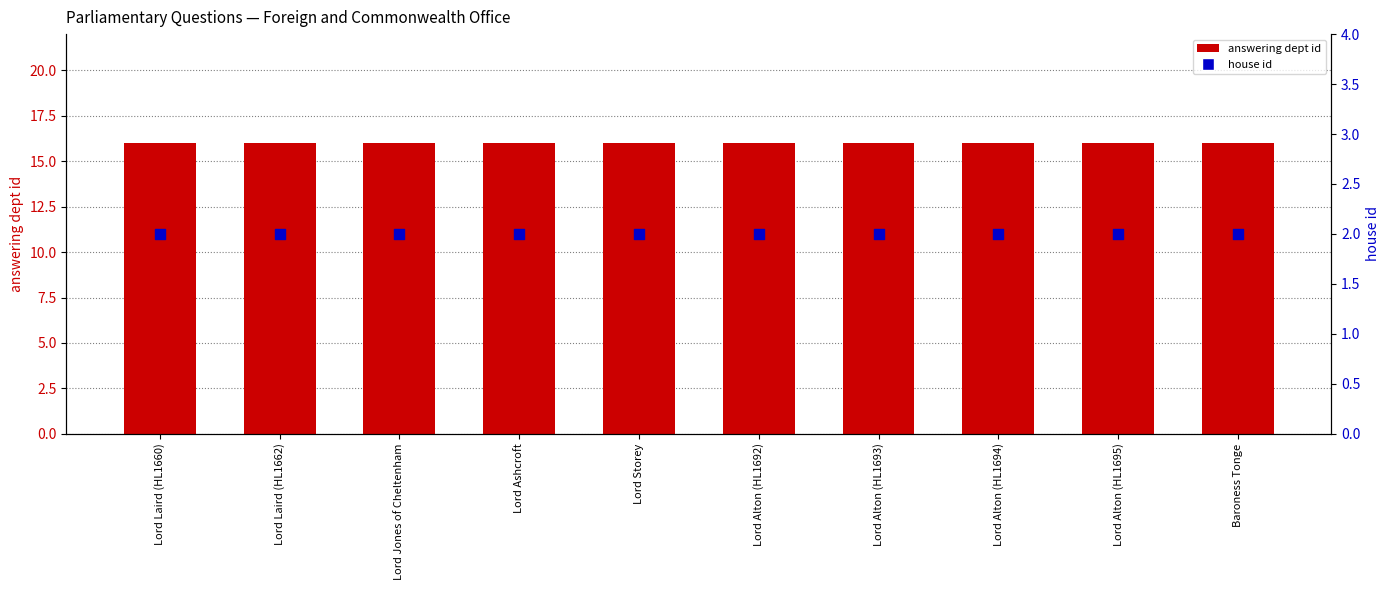

Which series reaches the minimum Y coordinate?

house id